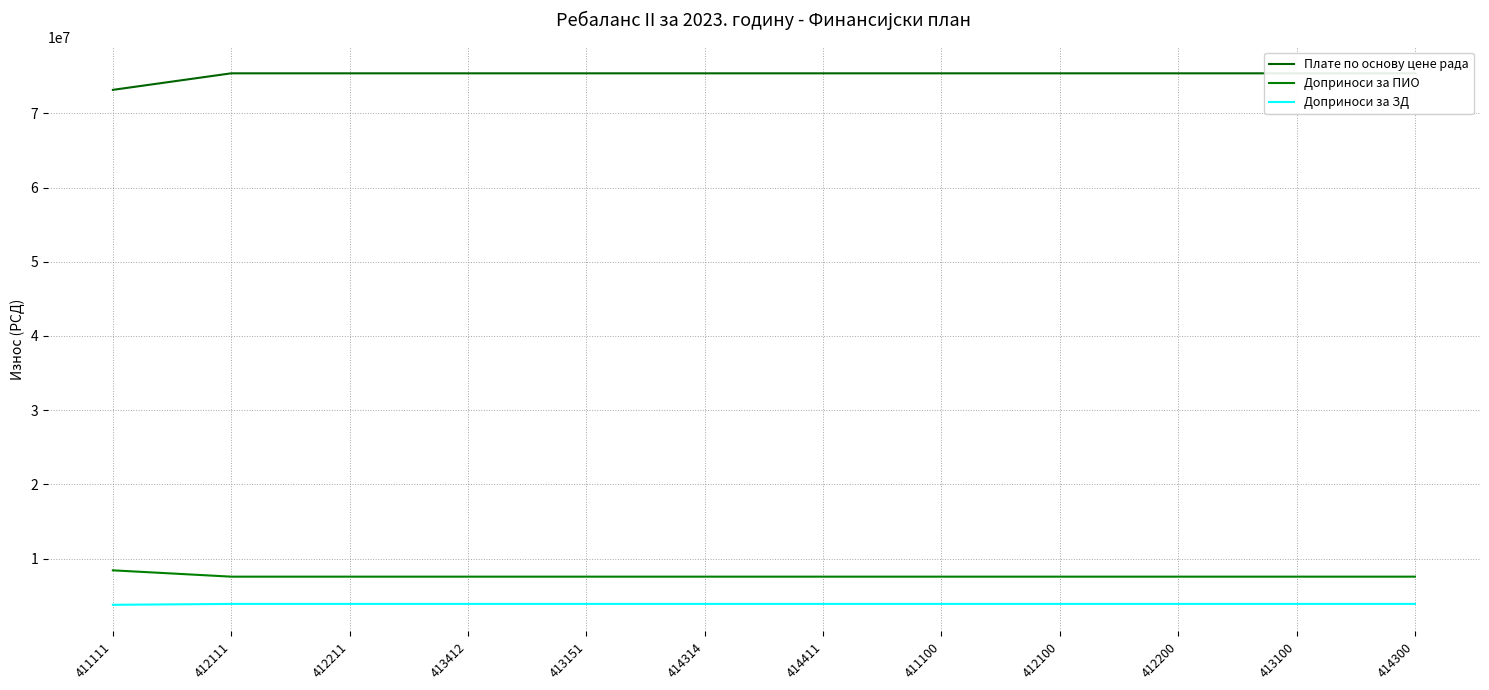

At how many categories does at least one series exceed 13551340?

12